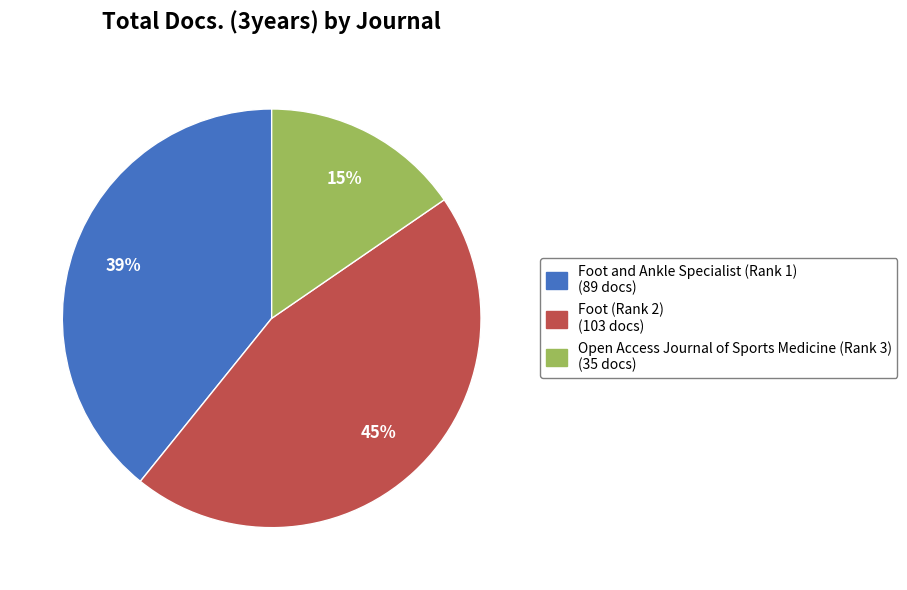

To the nearest percent, what is the difference between the Open Access Journal of Sports Medicine (Rank 3) and Foot and Ankle Specialist (Rank 1) slice percentages?

24%